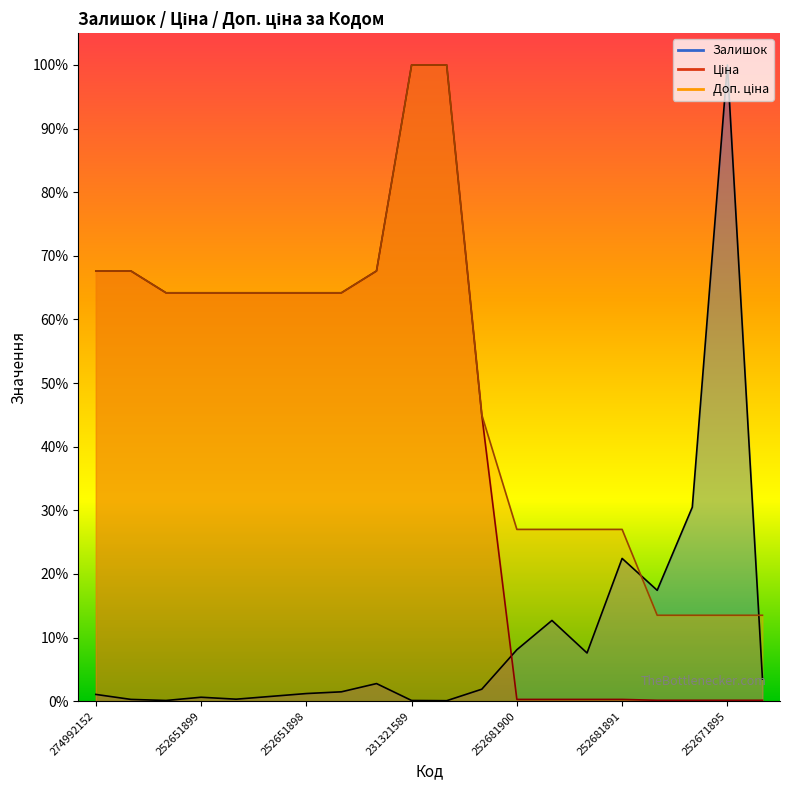

At which category does Залишок reach its first local valley?

252651900